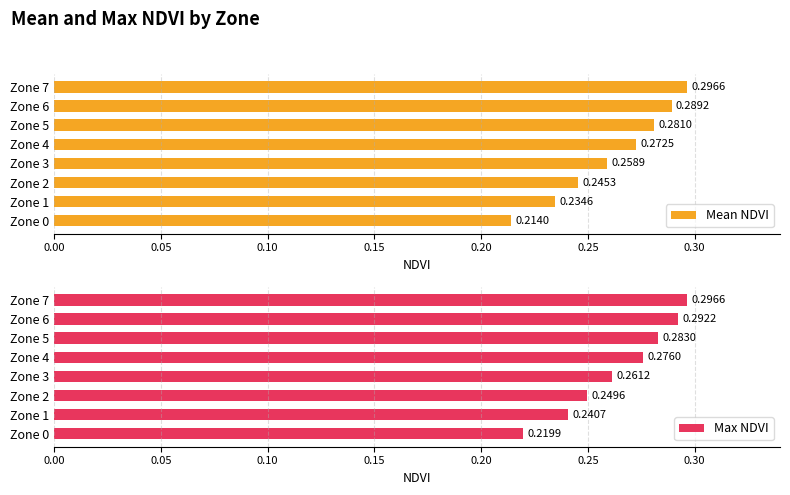

Rank the categories by Mean NDVI value from lowest to highest.

Zone 0, Zone 1, Zone 2, Zone 3, Zone 4, Zone 5, Zone 6, Zone 7